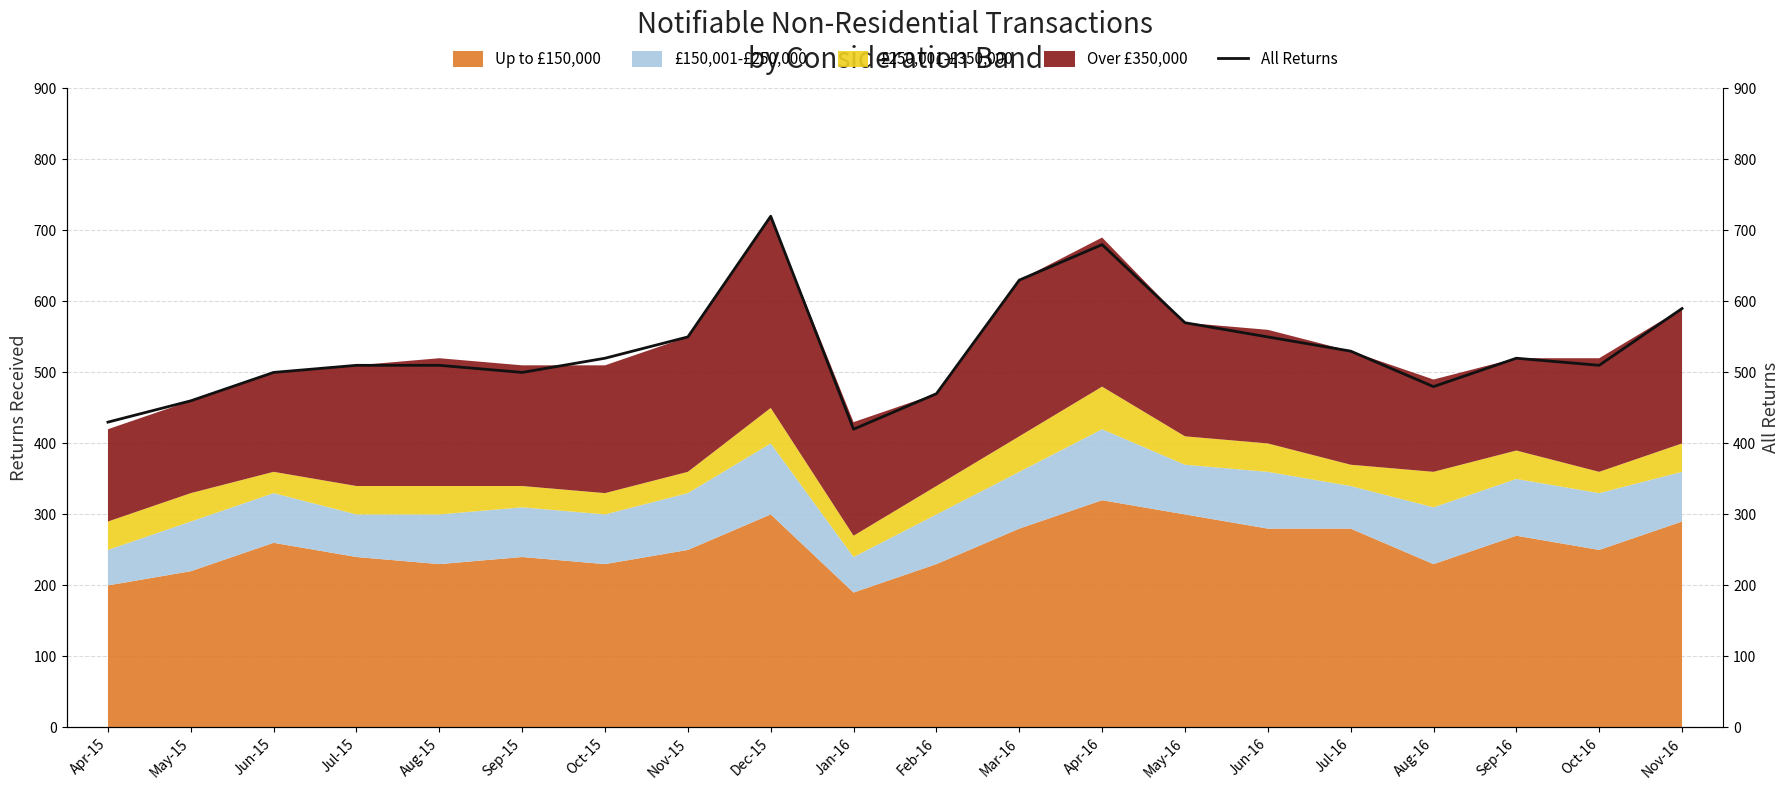

Where is the first local minimum?

Sep-15